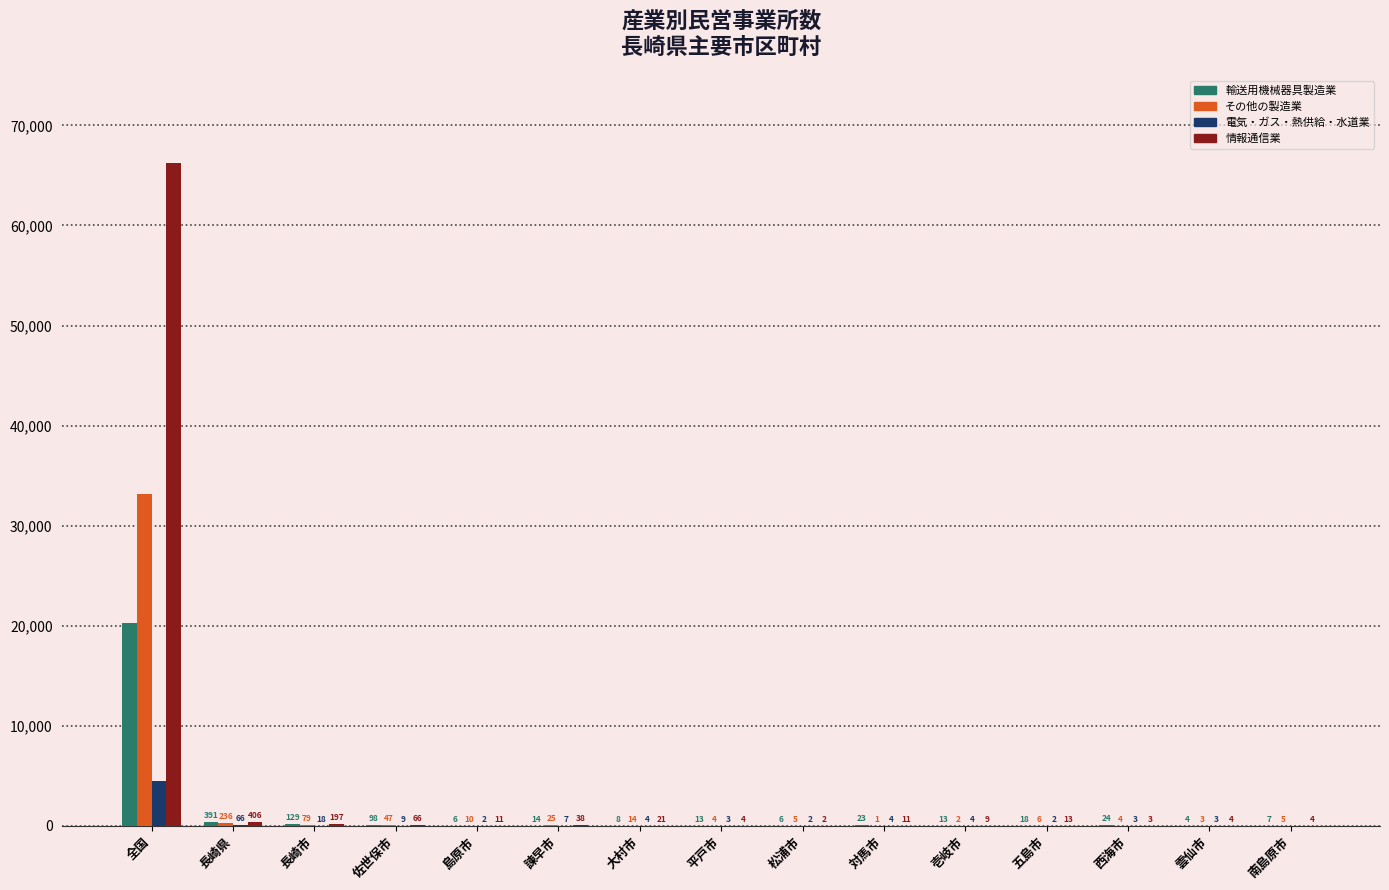

Is the value of 情報通信業 at 島原市 greater than the value of 輸送用機械器具製造業 at 壱岐市?

No